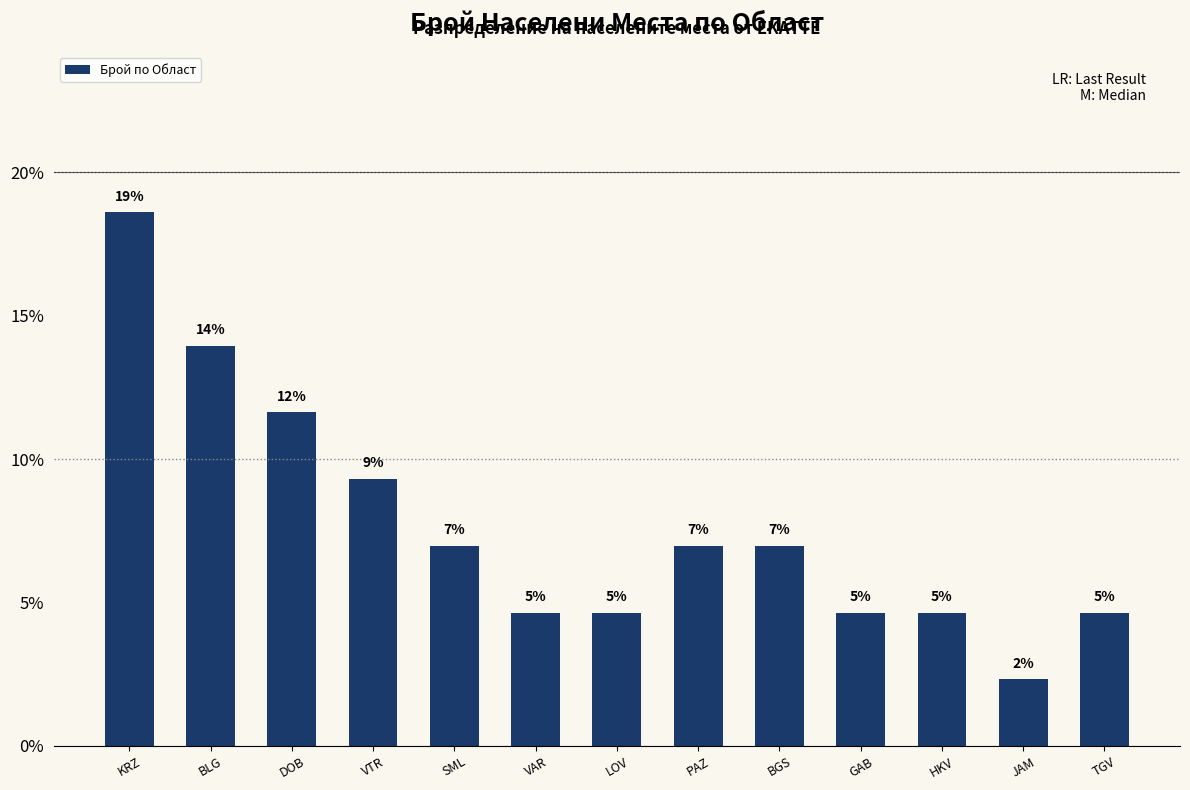

How many bars are there in total?

13